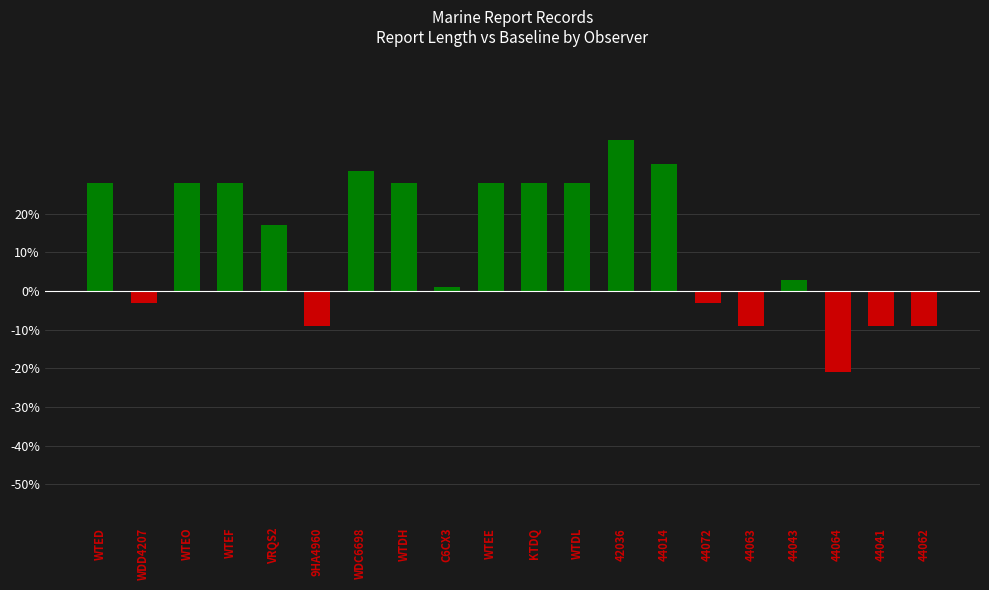

Which label corresponds to the largest value in the chart?

42036